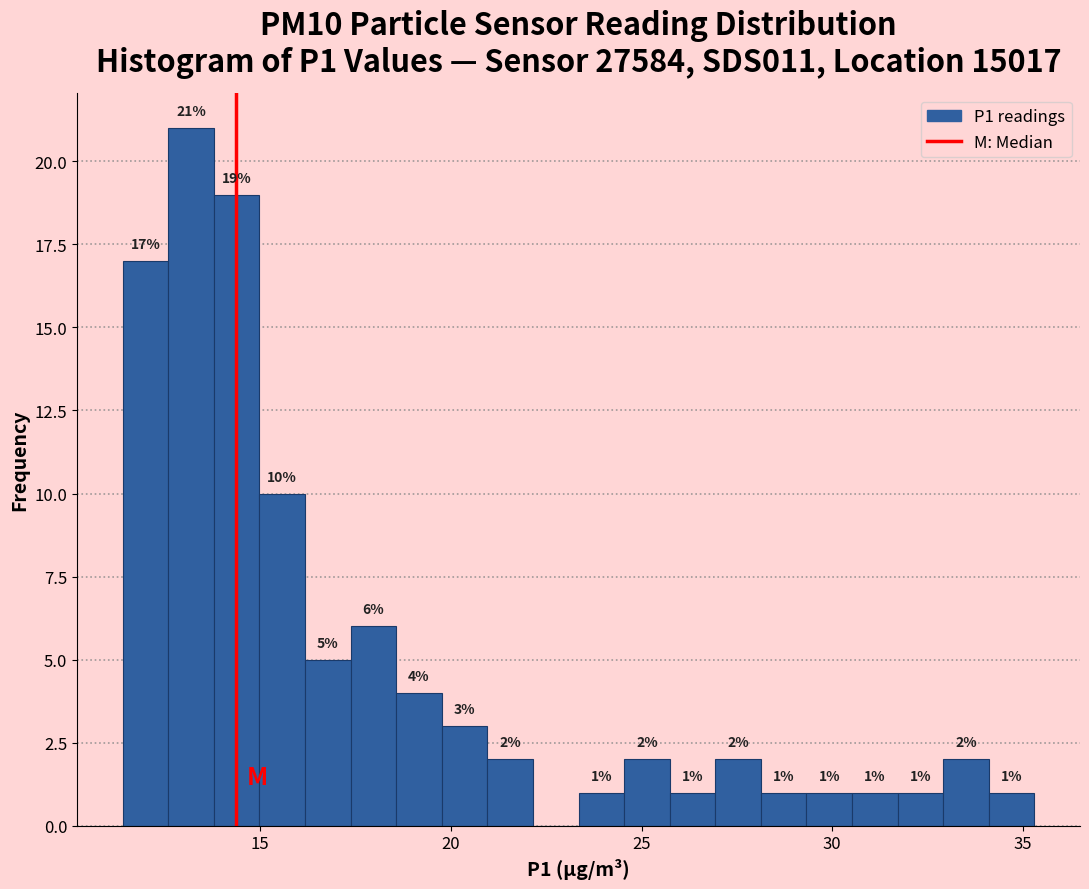

Read against the x-axis, roughly where is the centre of the tallest bar?

13.0